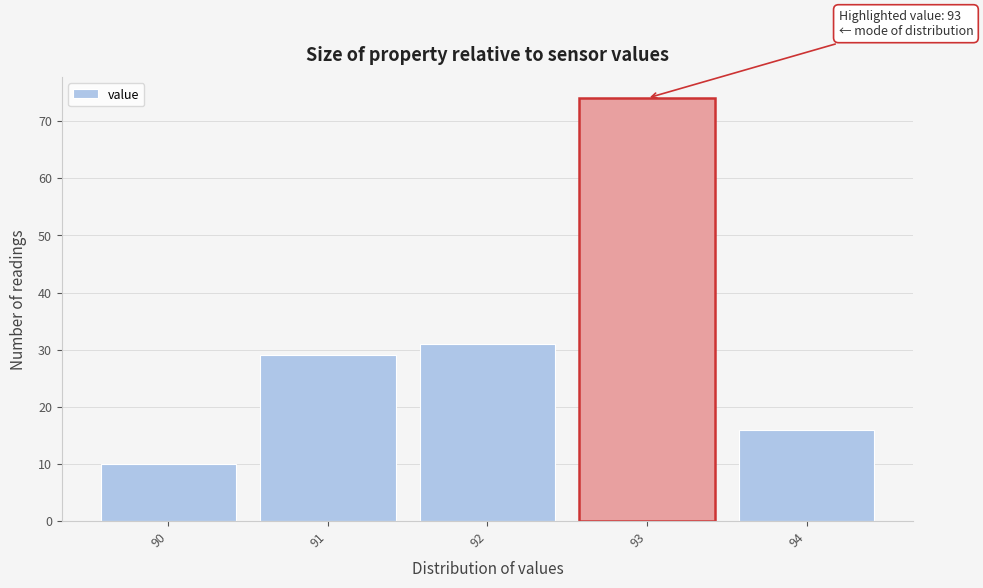

Which range on the x-axis has the tallest bar?

92.5 to 93.5